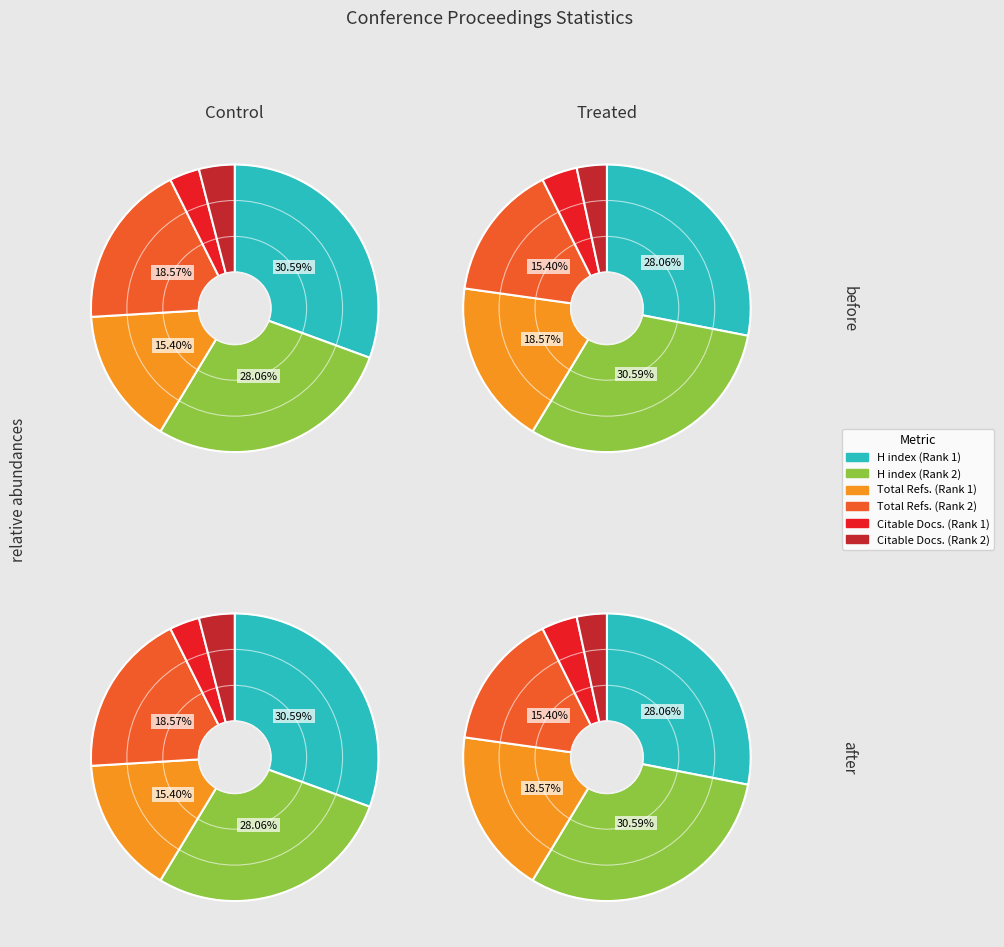

Which category accounts for the majority?

Rank 1